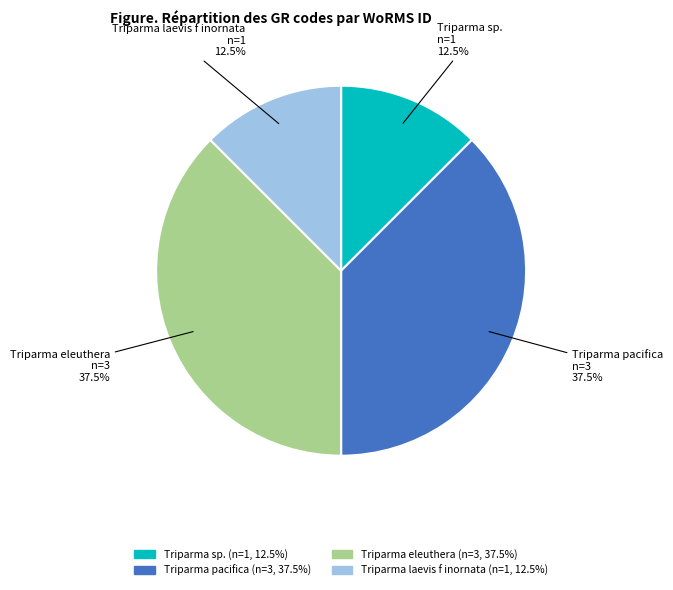

Is there a majority slice in this chart?

No